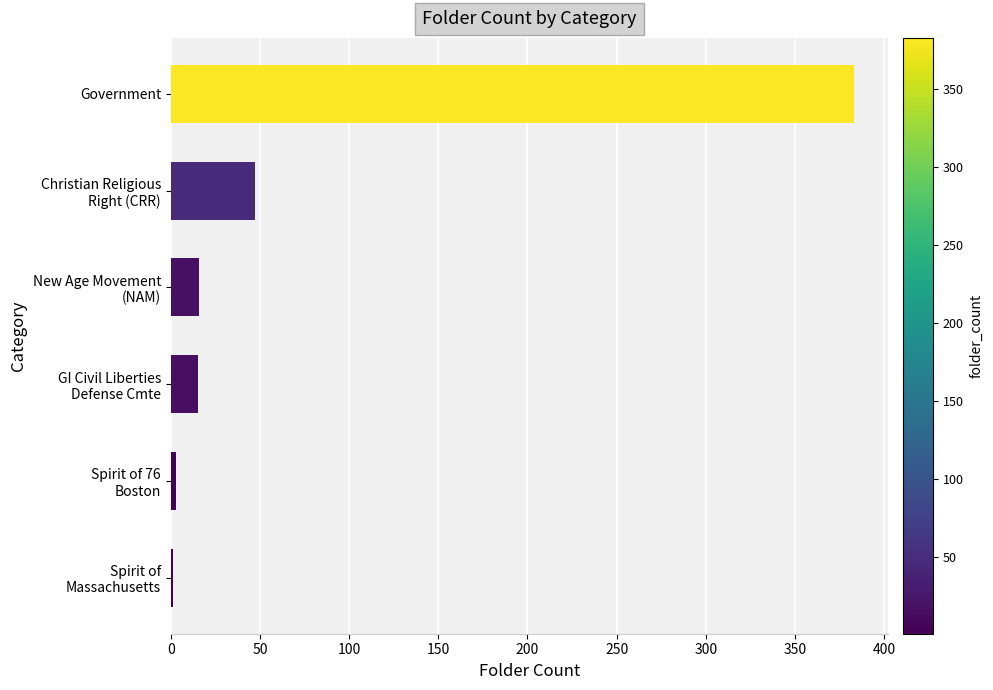

Which label corresponds to the largest value in the chart?

Government